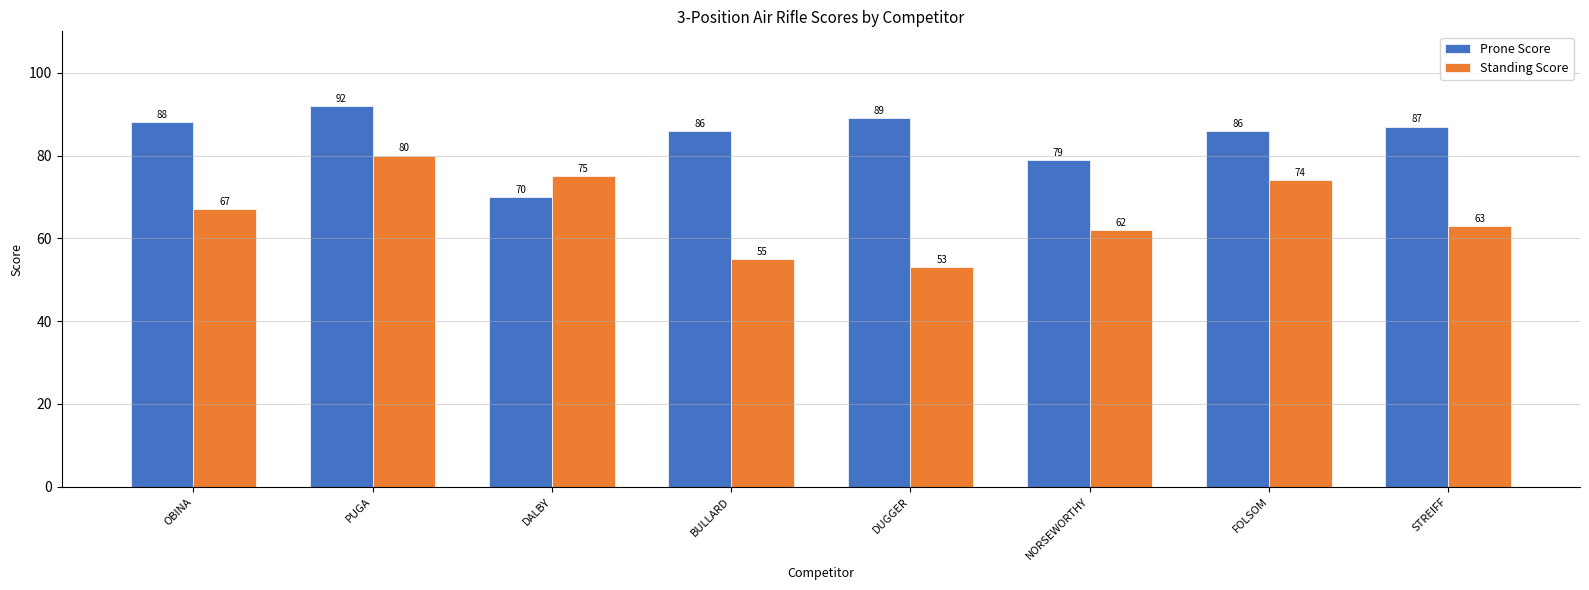

What are all the series names shown in the legend?

Prone Score, Standing Score